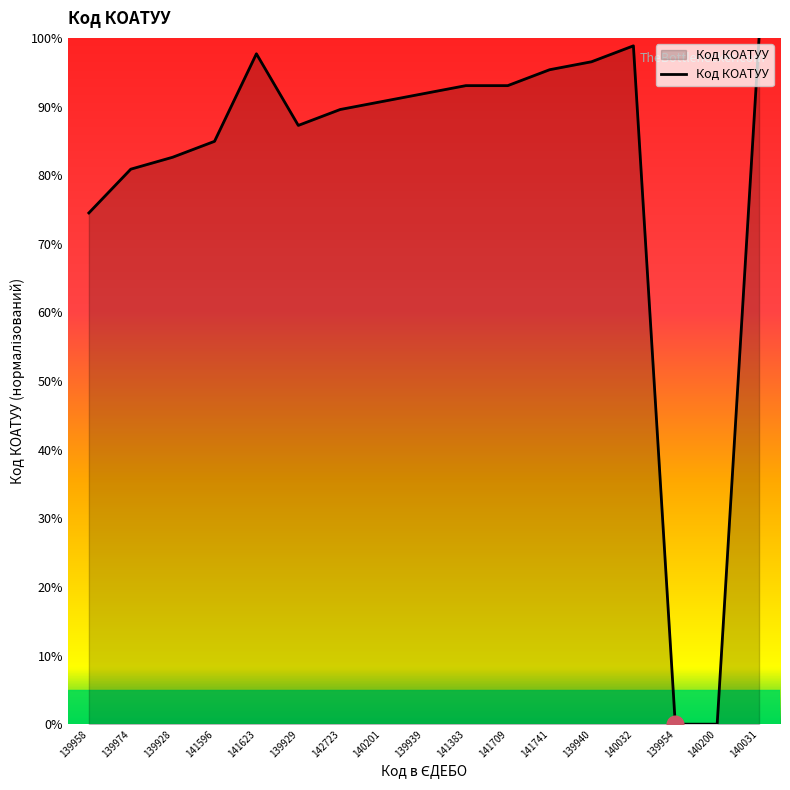

What position from the right is 141709?

7